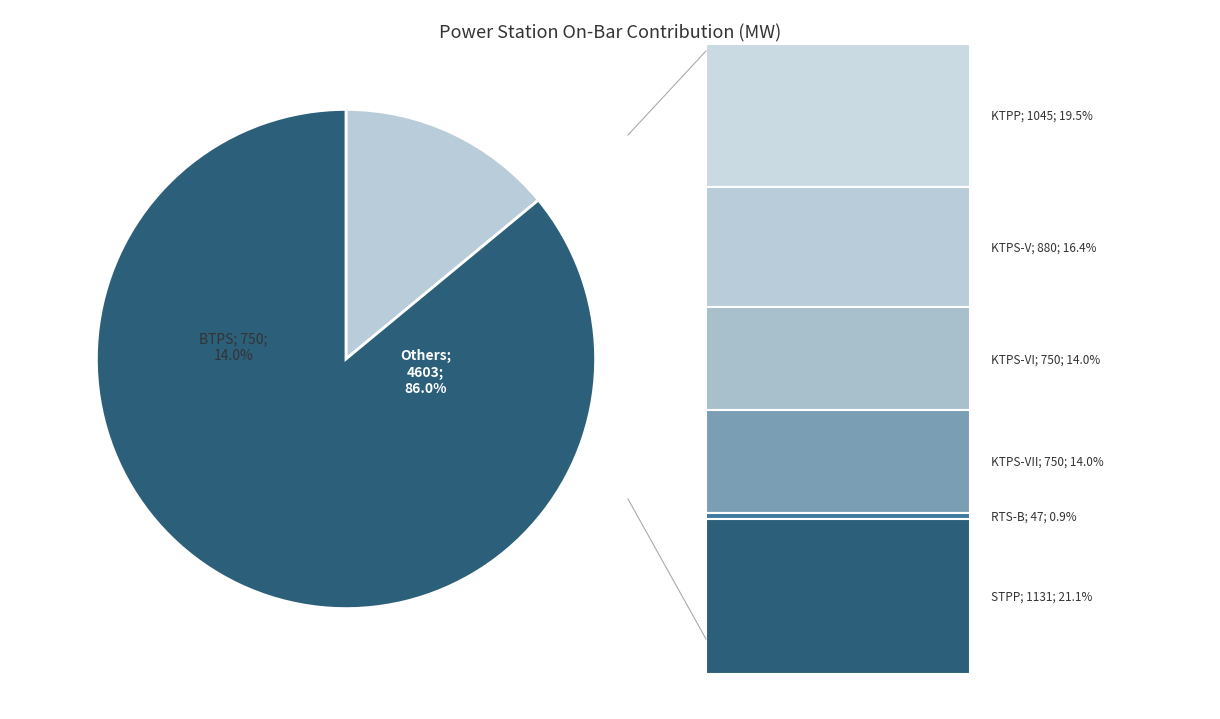

To the nearest percent, what is the difference between the KTPS-VI and KTPP slice percentages?

6%